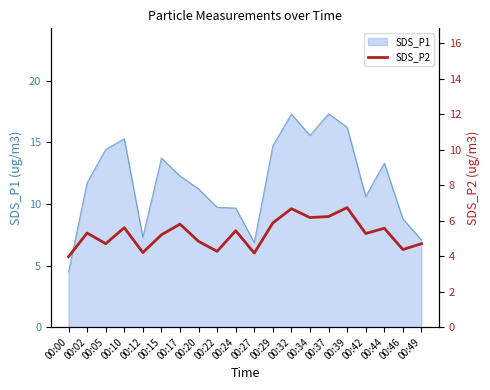

Between 00:24 and 00:00, which is larger?

00:24